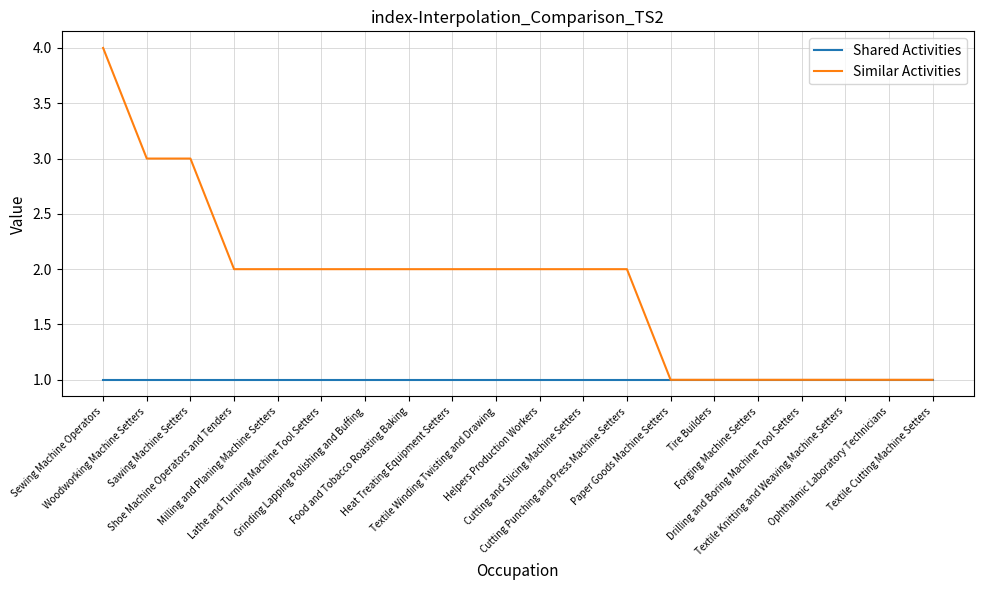

Reading right to left, list all the values displayed in this chart.

Shared Activities: 1	1	1	1	1	1	1	1	1	1	1	1	1	1	1	1	1	1	1	1
Similar Activities: 1	1	1	1	1	1	1	2	2	2	2	2	2	2	2	2	2	3	3	4